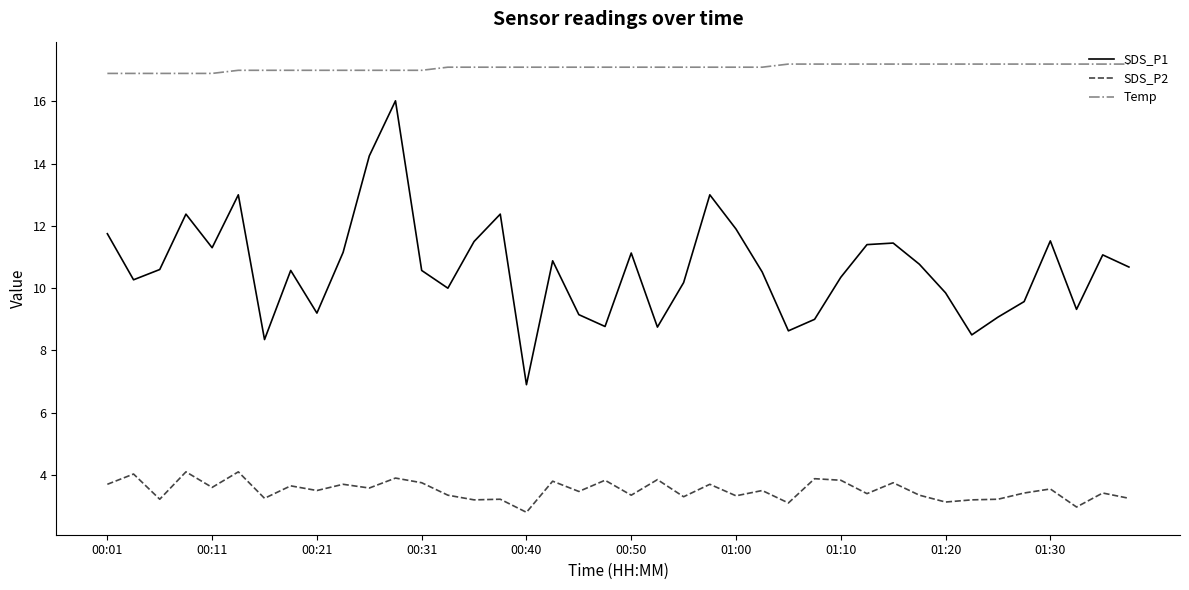

Rank the series by their average value, from lowest to highest.

SDS_P2, SDS_P1, Temp